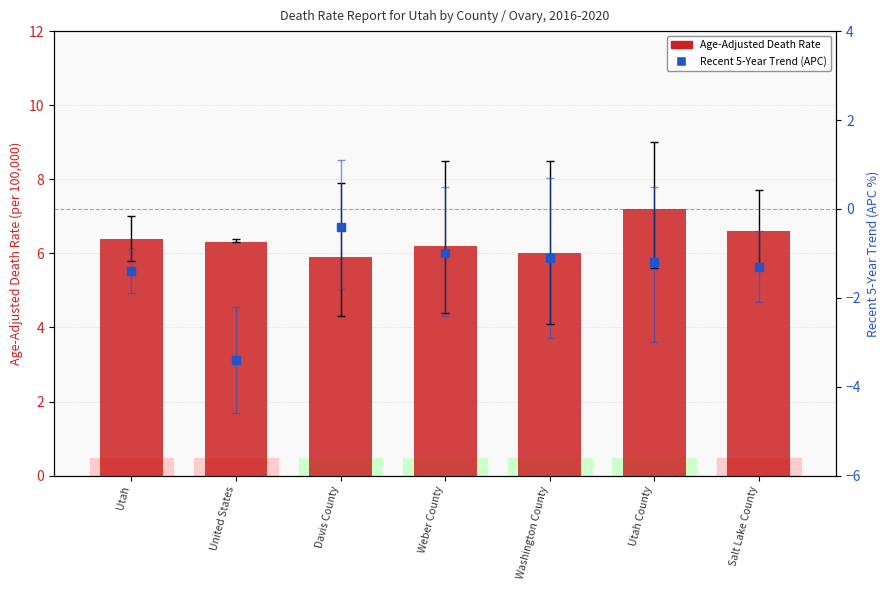

At which label does Age-Adjusted Death Rate first exceed 6?

Utah